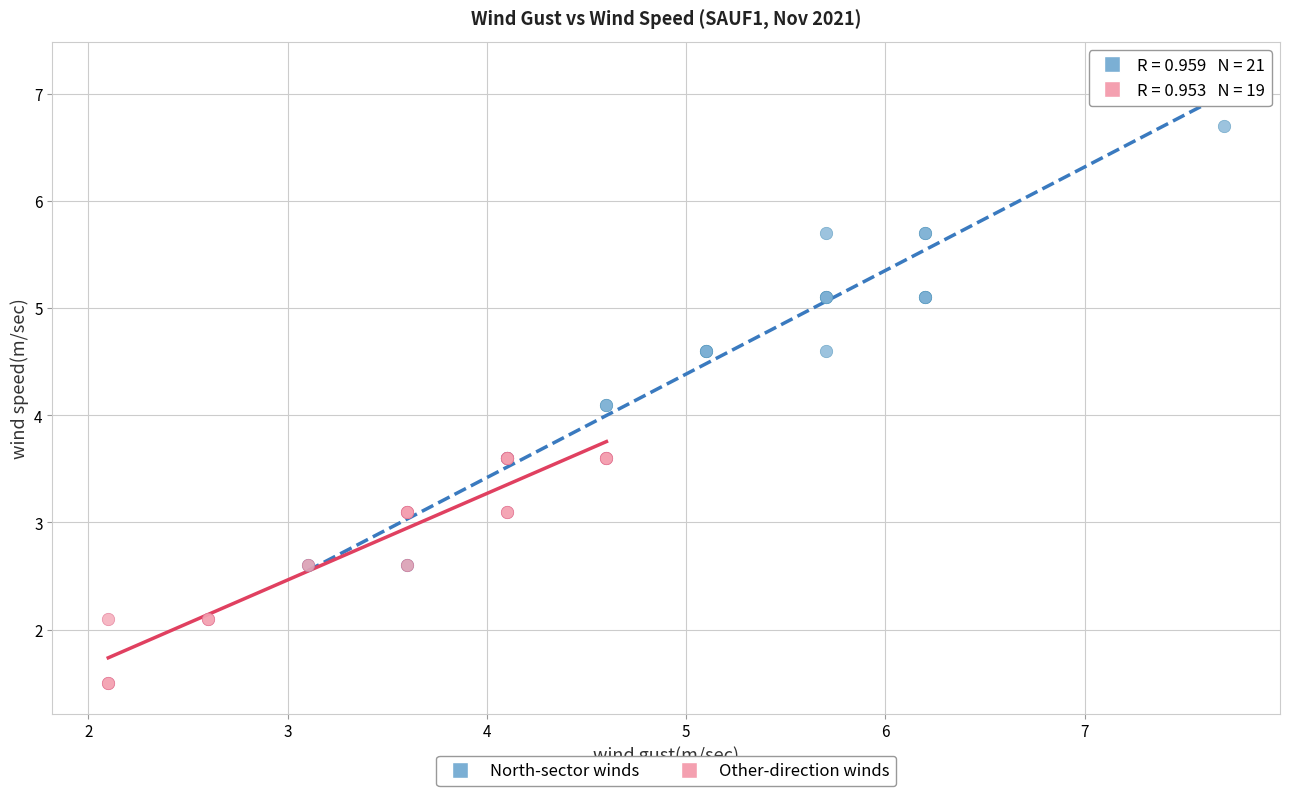

Which series contains the lowest Y value?

Other-direction winds